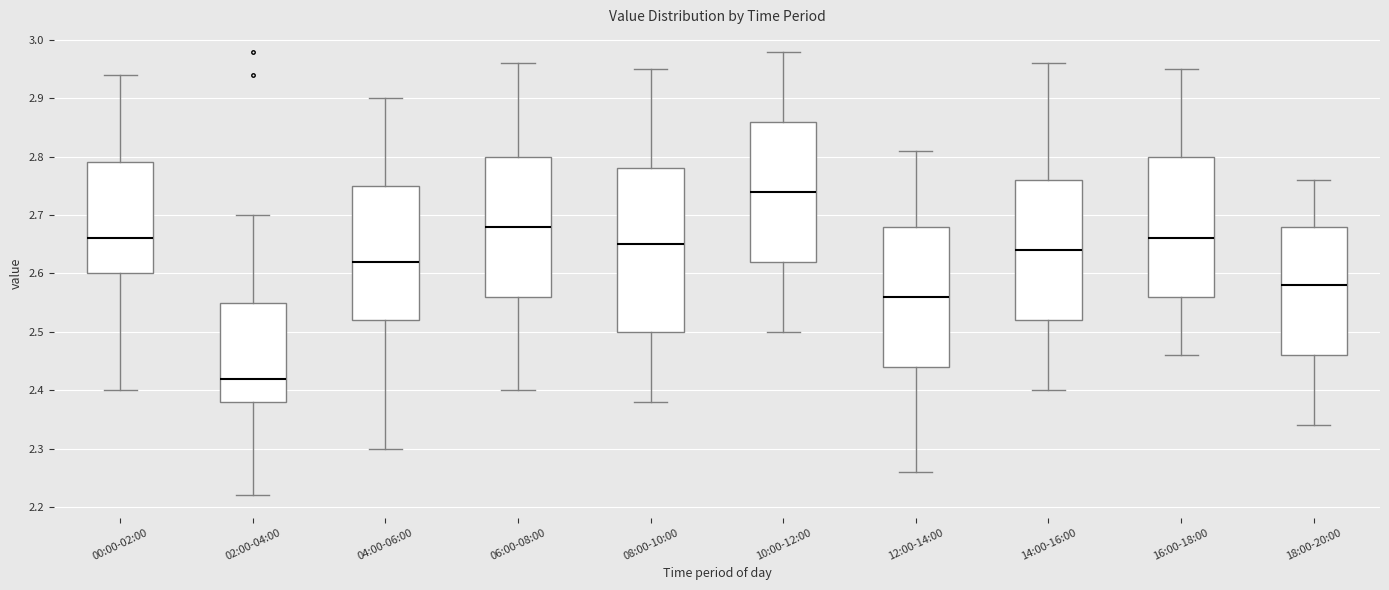

Which box is the tallest, from its lower edge to its upper edge?

08:00-10:00